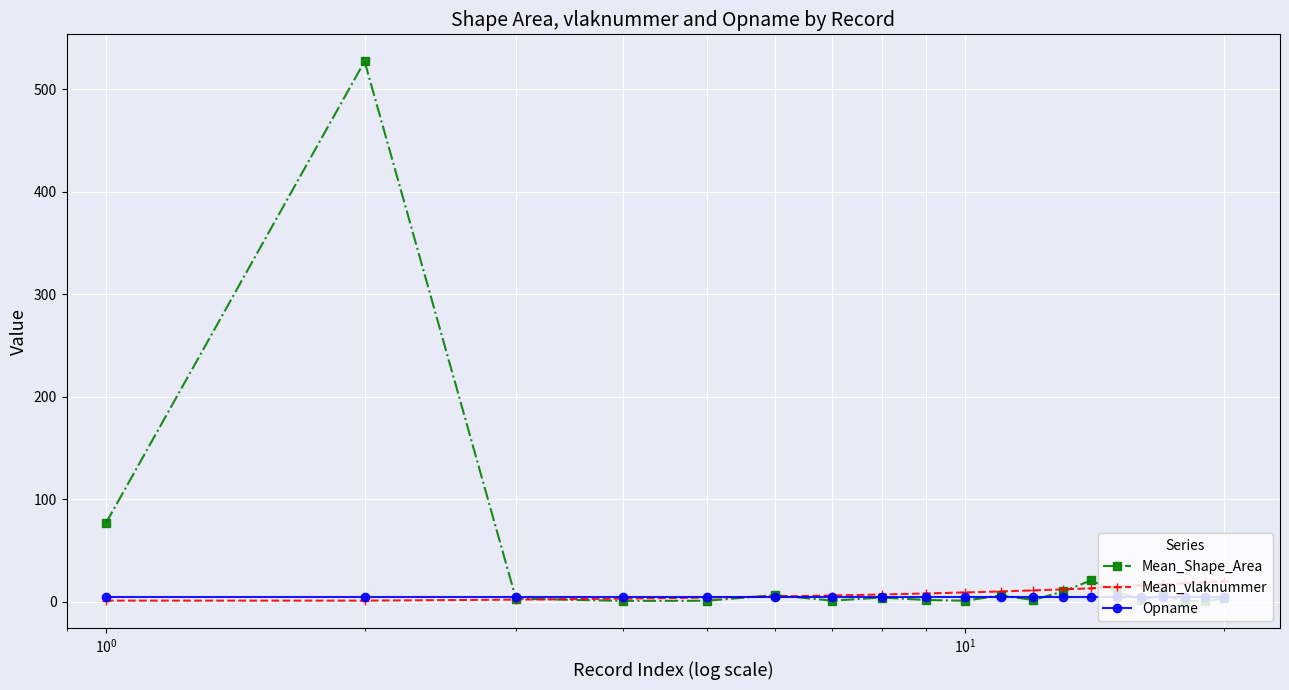

Which series has the largest range (max minus min)?

Mean_Shape_Area